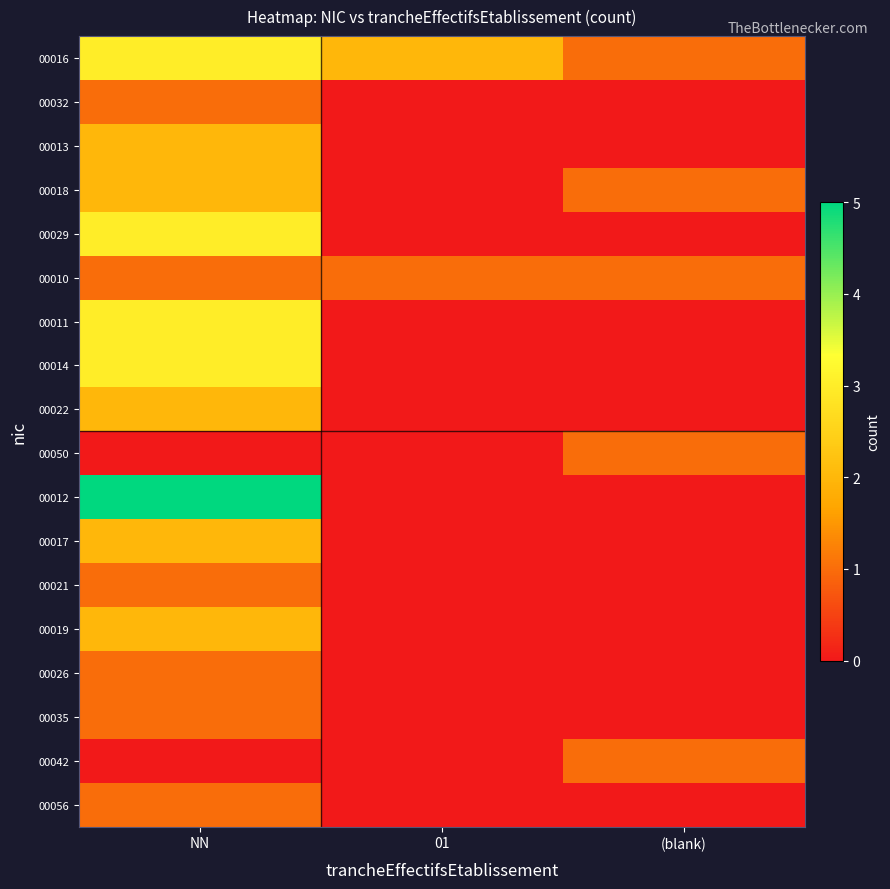

Which series has the largest range (max minus min)?

00012